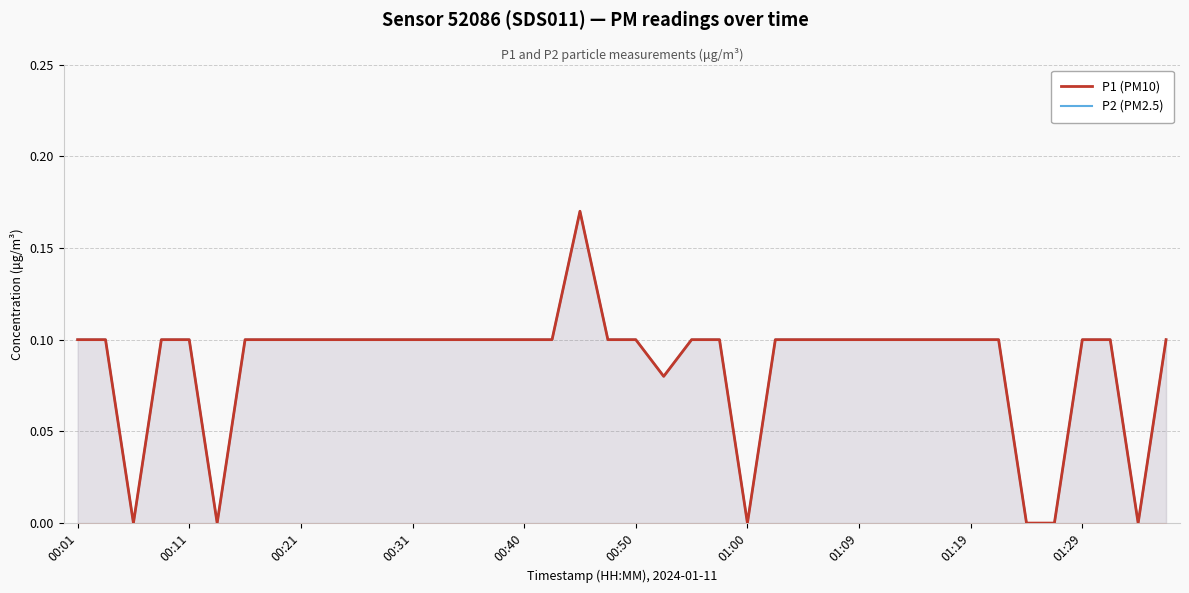

True or false: P2 (PM2.5) has a value of 0.1 at 00:40.

True